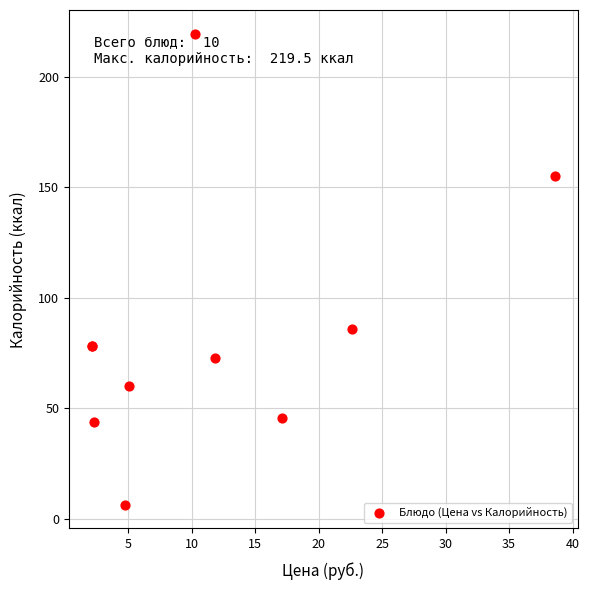

What Y value in the scatter plot is closest to 112?

85.7